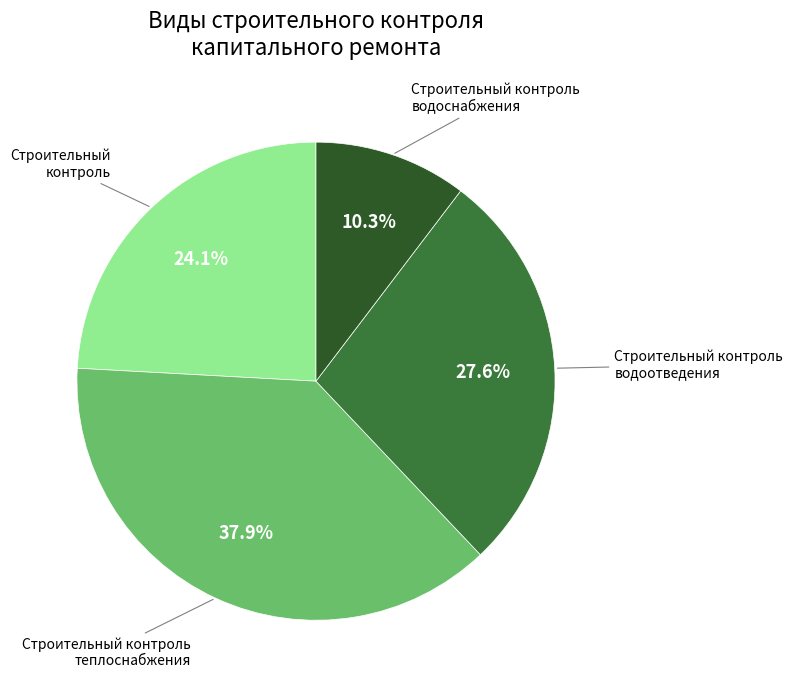

Count the number of slices in the pie.

4